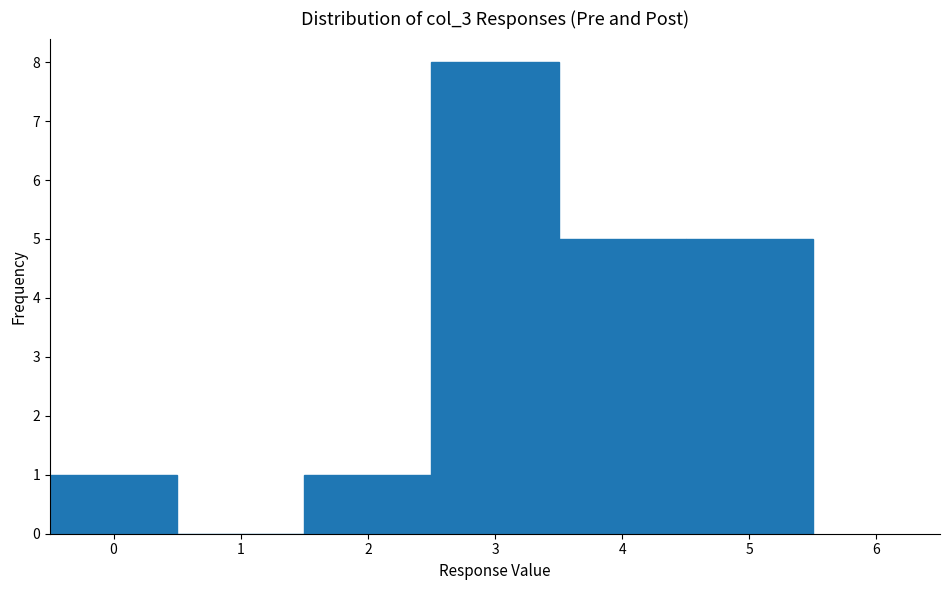

Over which range of the x-axis is the bar tallest?

2.5 to 3.5